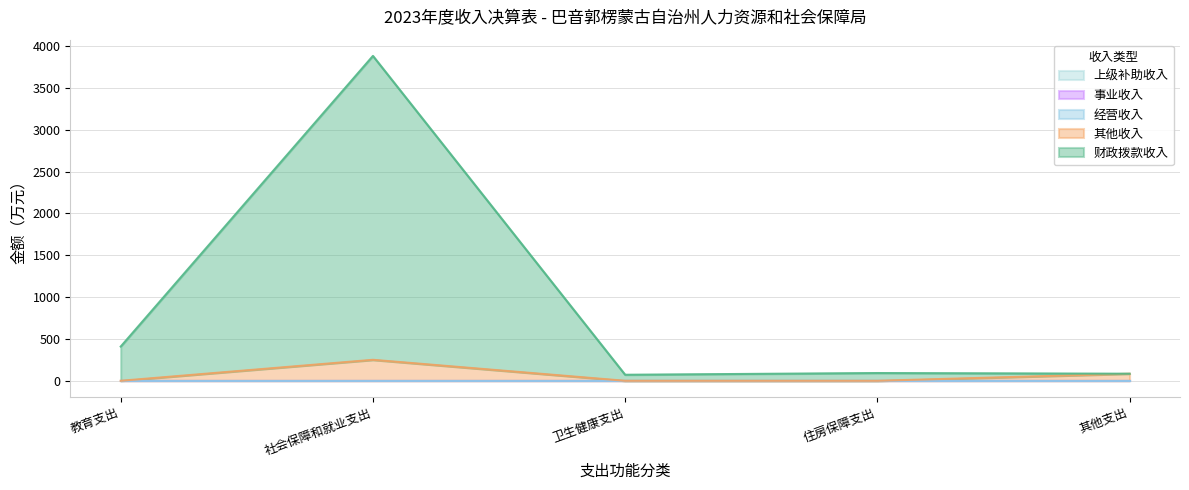

Rank the categories by 经营收入 value from highest to lowest.

教育支出, 社会保障和就业支出, 卫生健康支出, 住房保障支出, 其他支出